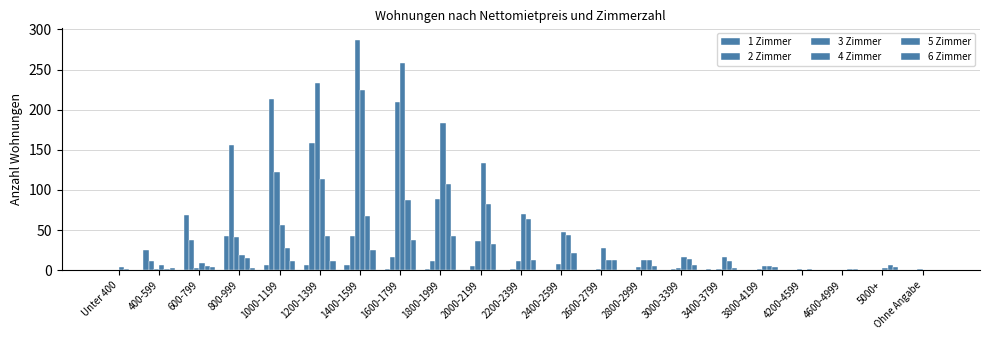

What position from the left is 3800-4199?

17